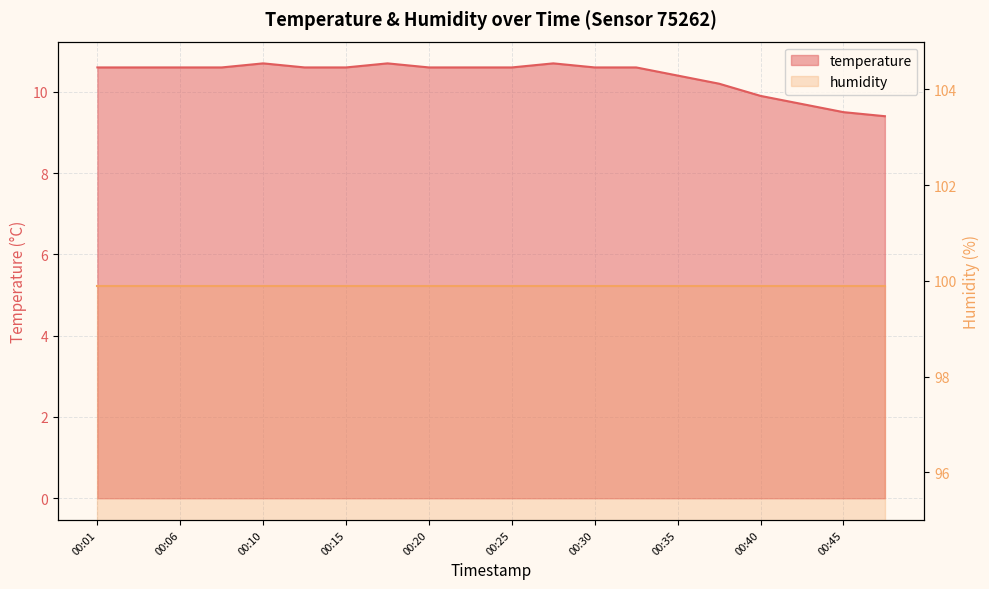

True or false: the data has more than 1 interior local peaks.

True